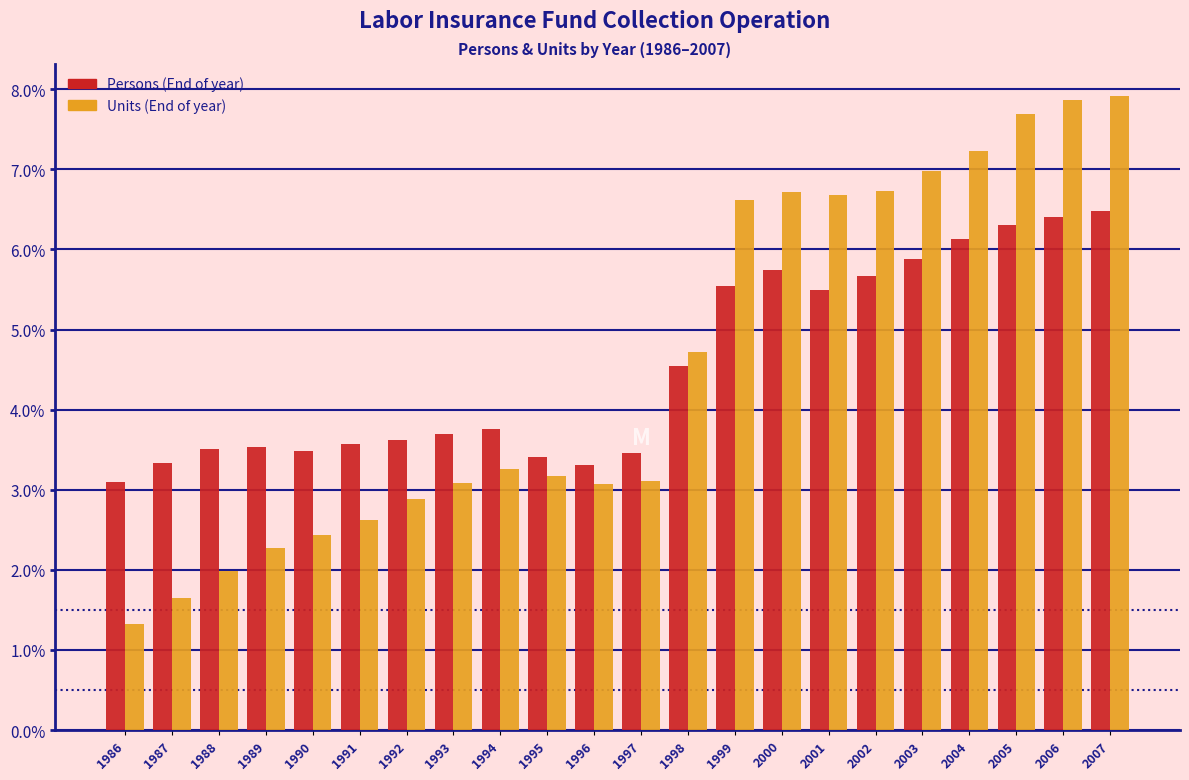

Between 1987 and 1994, which series saw the biggest shift?

Units (End of year)